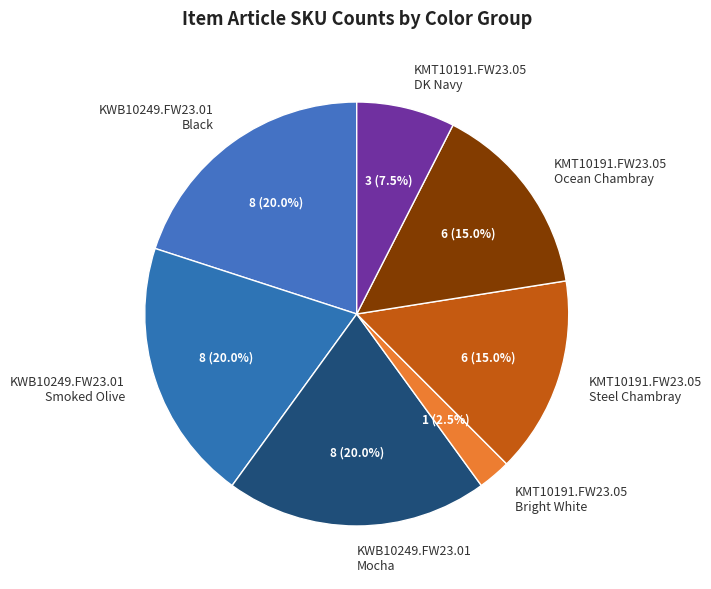

Approximately how many times larger is the value at KWB10249.FW23.01 Smoked Olive compared to KMT10191.FW23.05 Ocean Chambray?

1.3